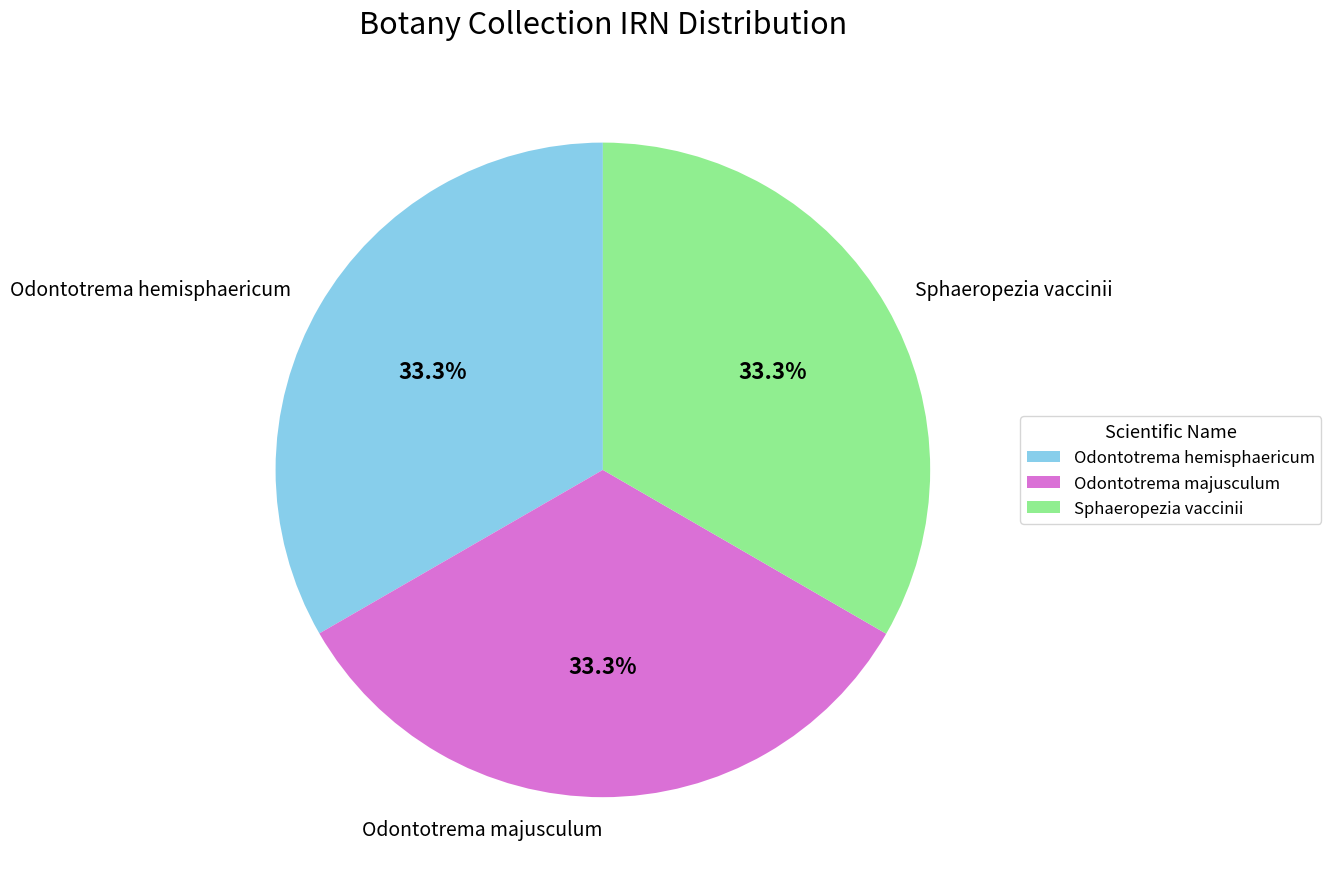

What portion of the pie excludes Sphaeropezia vaccinii?

66.7%